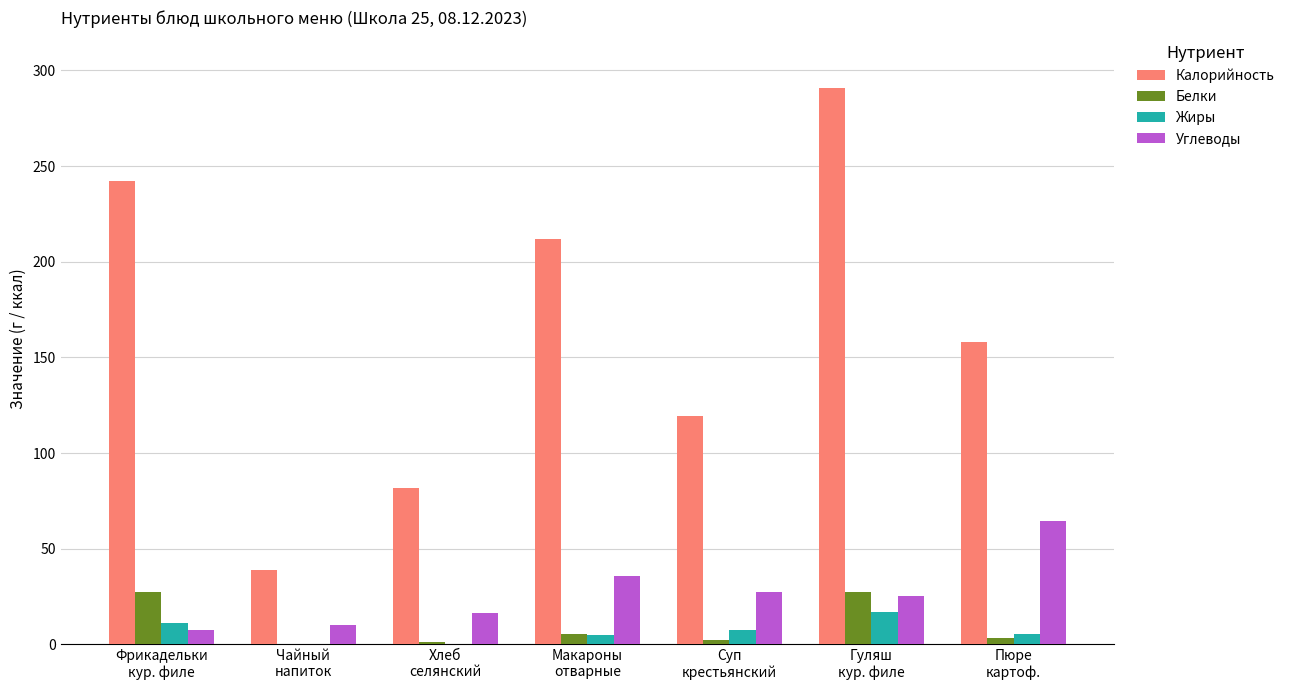

What is the highest value of the Белки series?

27.4